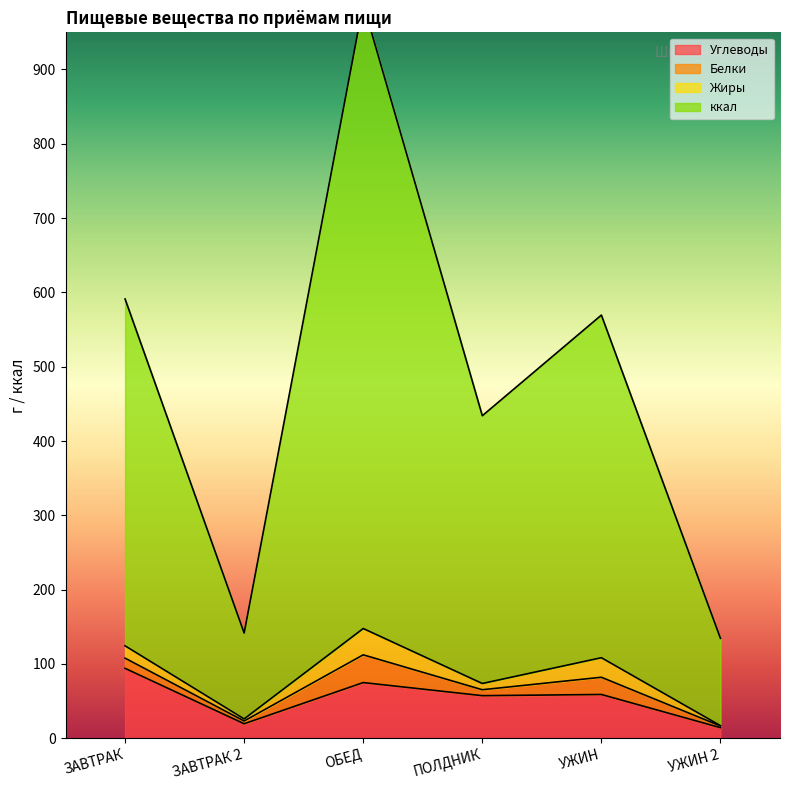

Does the chart display data point markers on the line(s)?

No